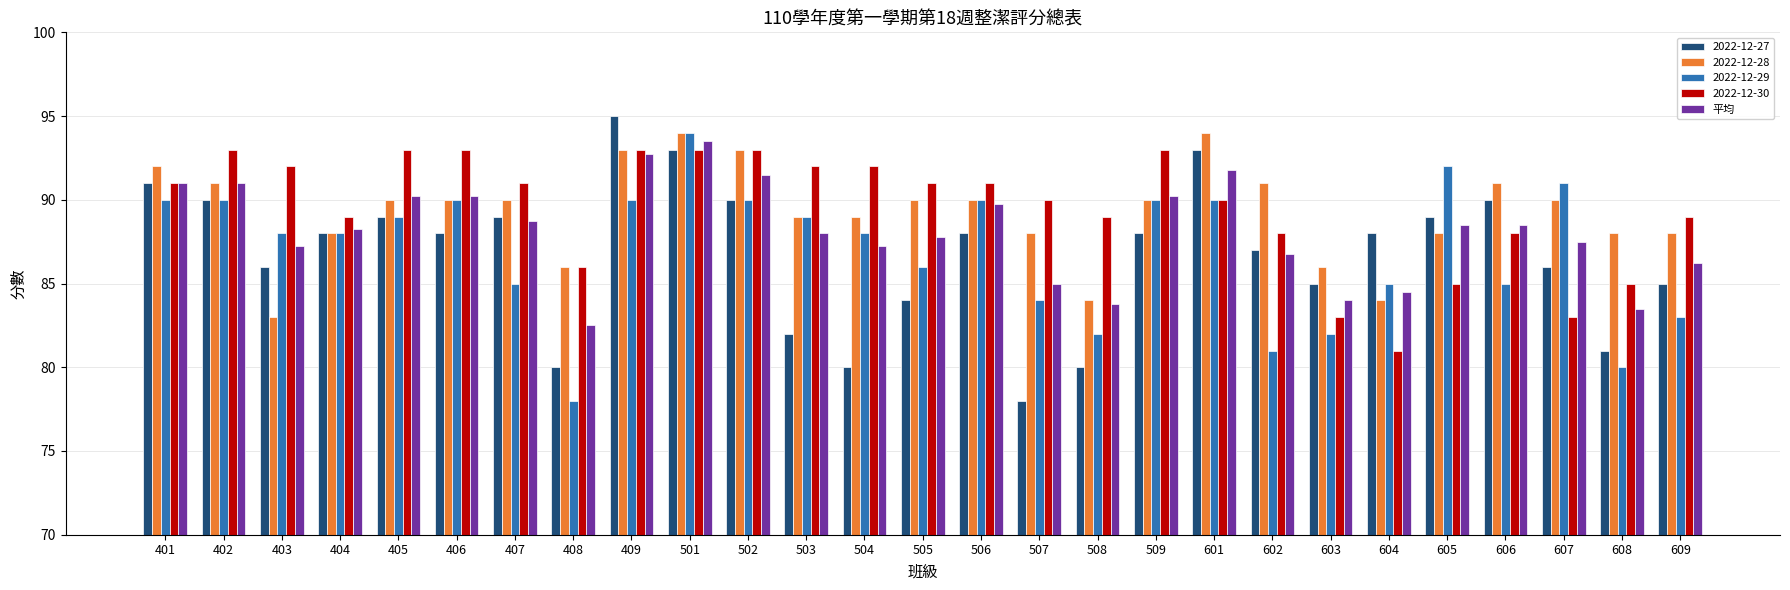

Is it true that 2022-12-30 equals 146.6 at 403?

False